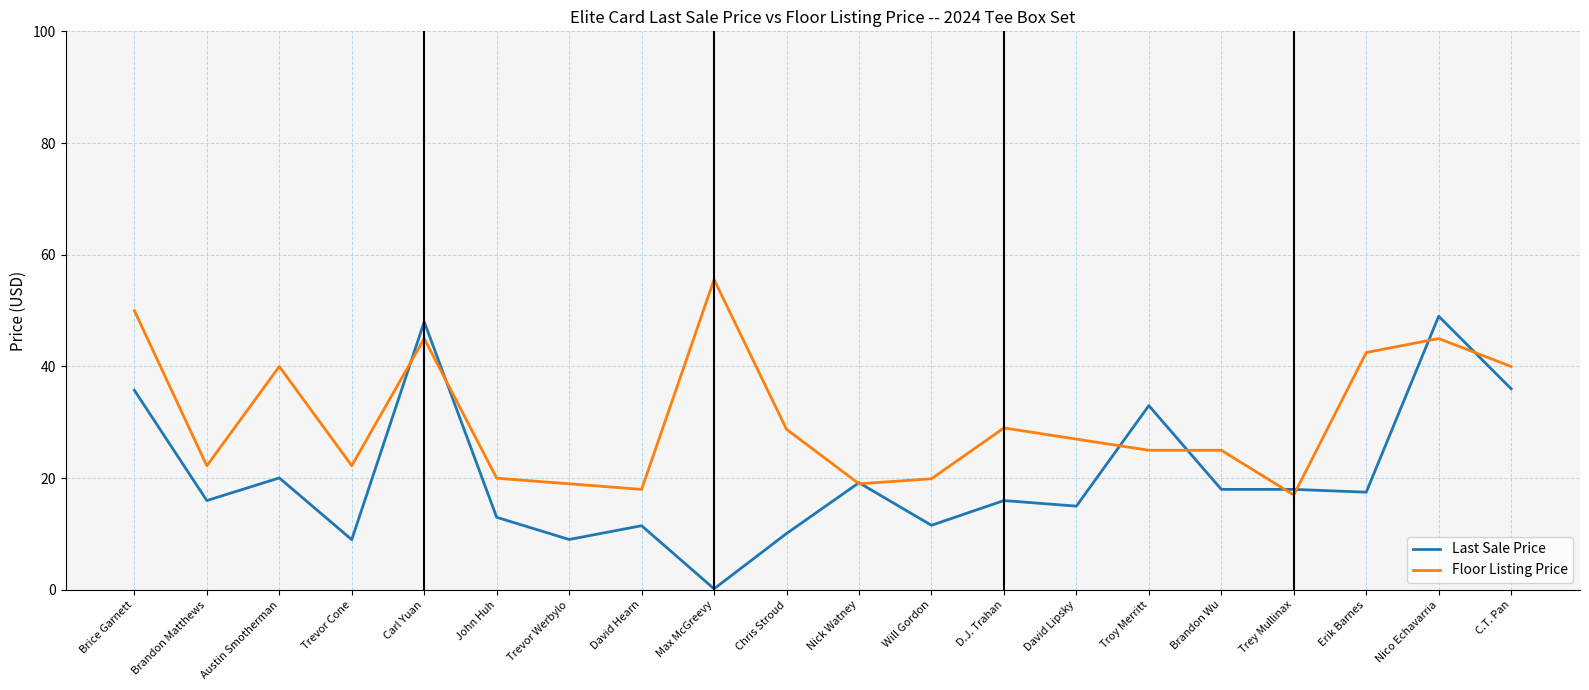

The value of Last Sale Price at Brandon Wu is 26.7. True or false?

False